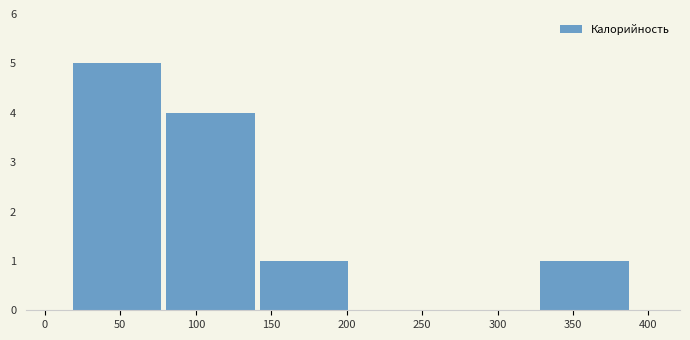

What is the height of the bar covering 20 to 80 on the x-axis? Neither the bar edges nor the heights are printed on the chart, so give them approximately, as read against the axes.

5